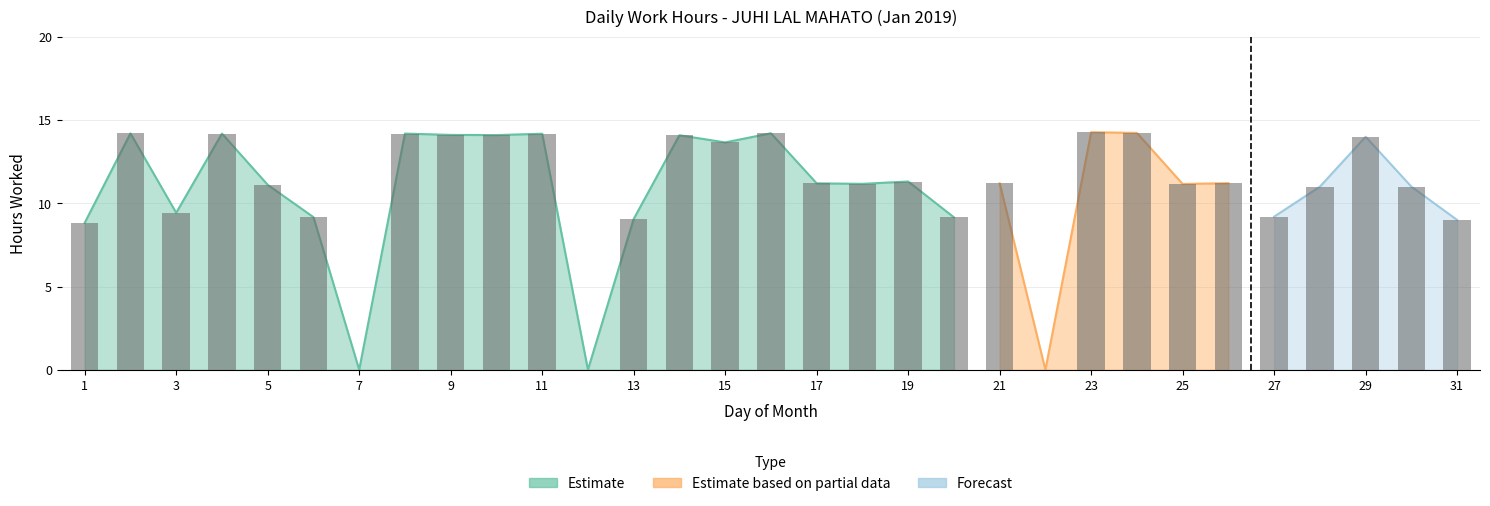

How many bars are there in total?

31